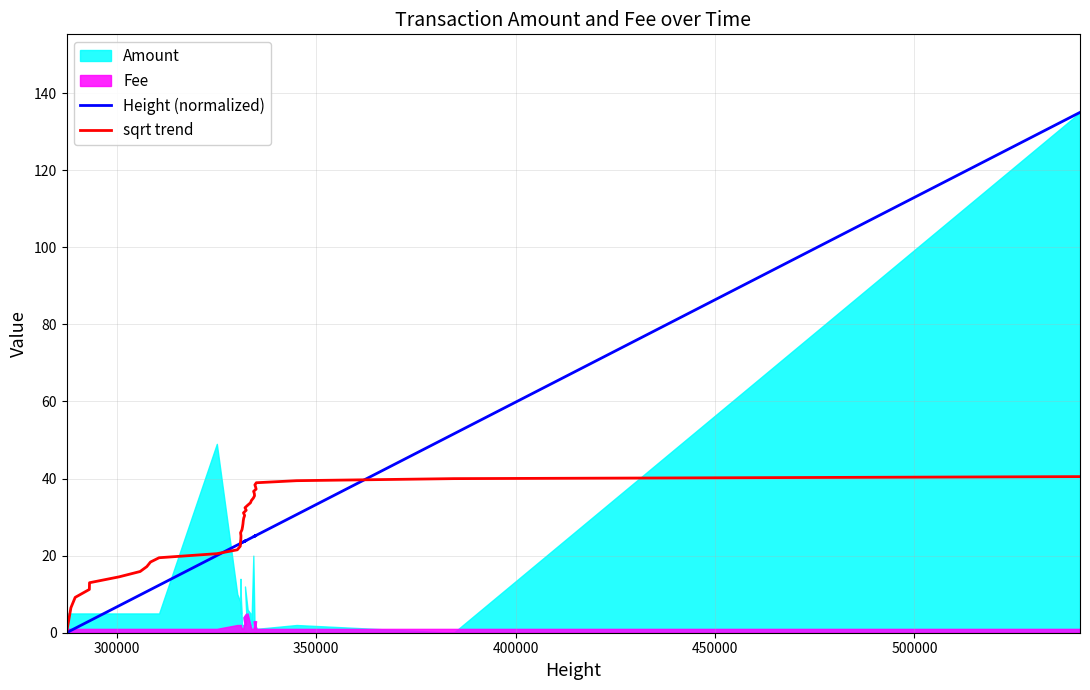

Which series ends up on top after the final intersection of Height (normalized) and sqrt trend?

Height (normalized)